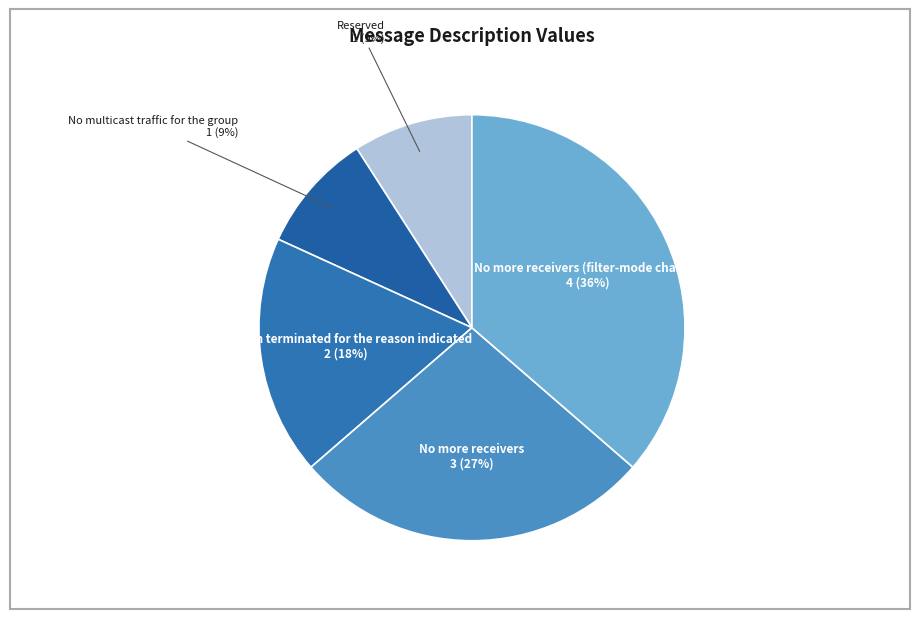

Combined, do No multicast traffic for the group and Reserved account for over 50%?

No